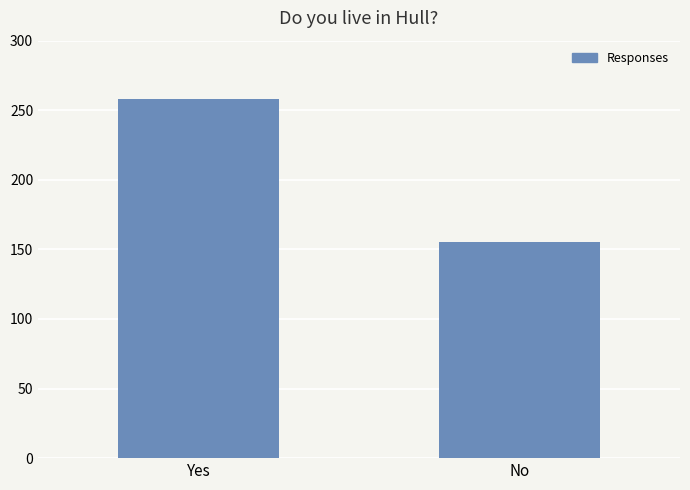

Are the bars horizontal?

No